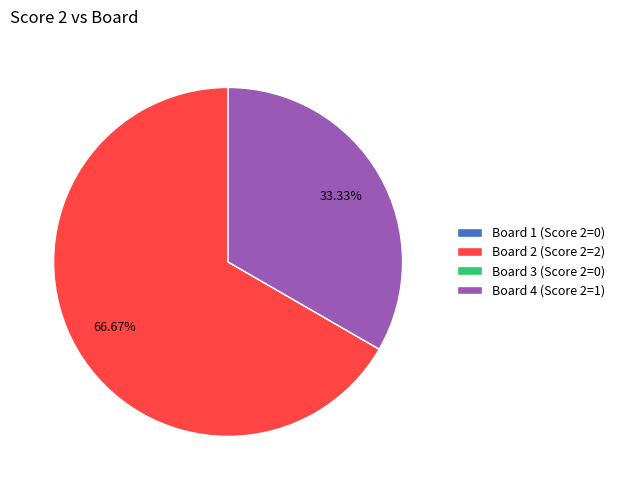

Is Board 2 (Score 2=2) the majority of the pie?

Yes